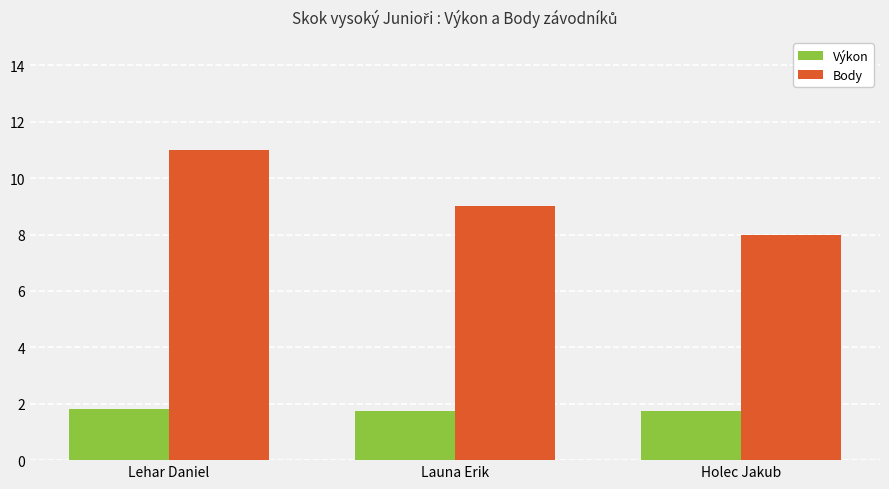

What is the label of the 3rd bar from the right?

Lehar Daniel